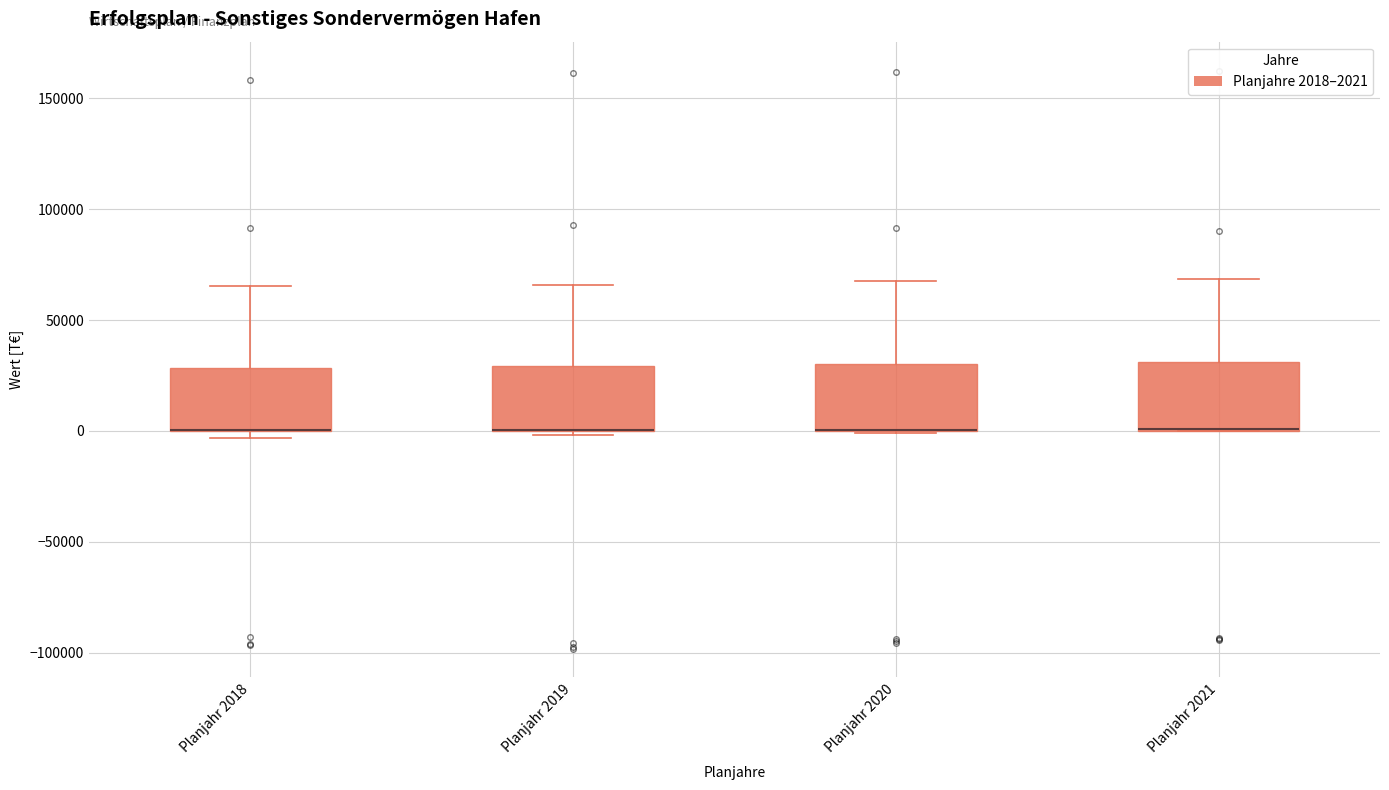

Reading left to right, read every box against the y-axis: the position of its median line, the range the box covers, and the ends of its whiskers. The values are not printed on the chart, so give them approximately, as read against the axis.

Planjahr 2018: median 0 (drawn on the box's lower edge), box 0 to 30000, whiskers -5000 to 65000
Planjahr 2019: median 0 (drawn on the box's lower edge), box 0 to 30000, whiskers 0 (just below the box's lower edge) to 65000
Planjahr 2020: median 0 (drawn on the box's lower edge), box 0 to 30000, whiskers 0 to 70000
Planjahr 2021: median 0 (drawn on the box's lower edge), box 0 to 30000, whiskers 0 to 70000